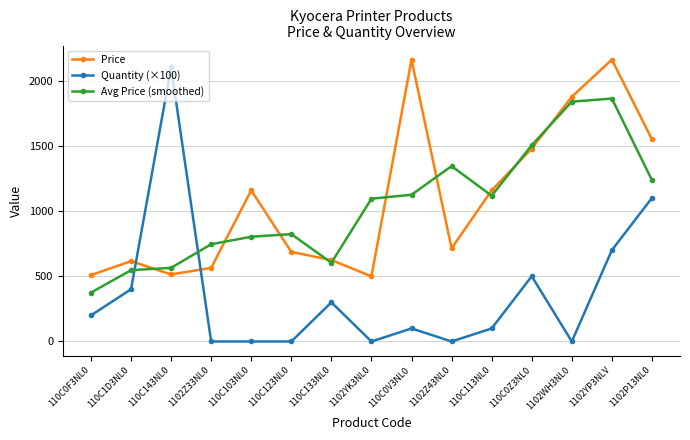

At which label does Avg Price (smoothed) reach its peak?

1102YP3NLV